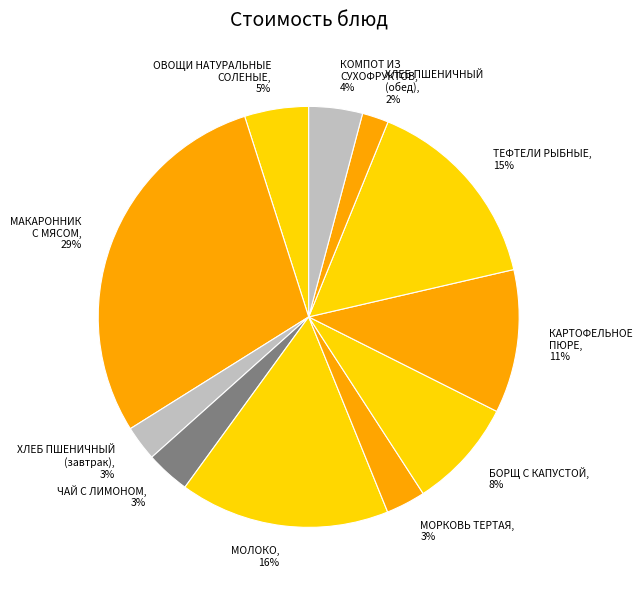

Does any single category account for the majority?

No